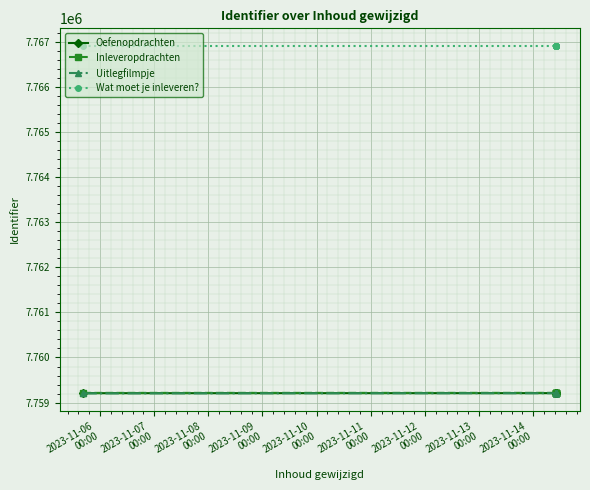

What is the difference between the maximum and second lowest values in the Uitlegfilmpje series?

12